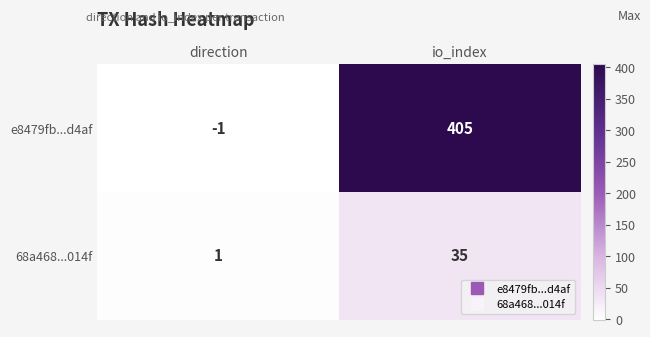

What is the sum of all 68a468...014f values?

36